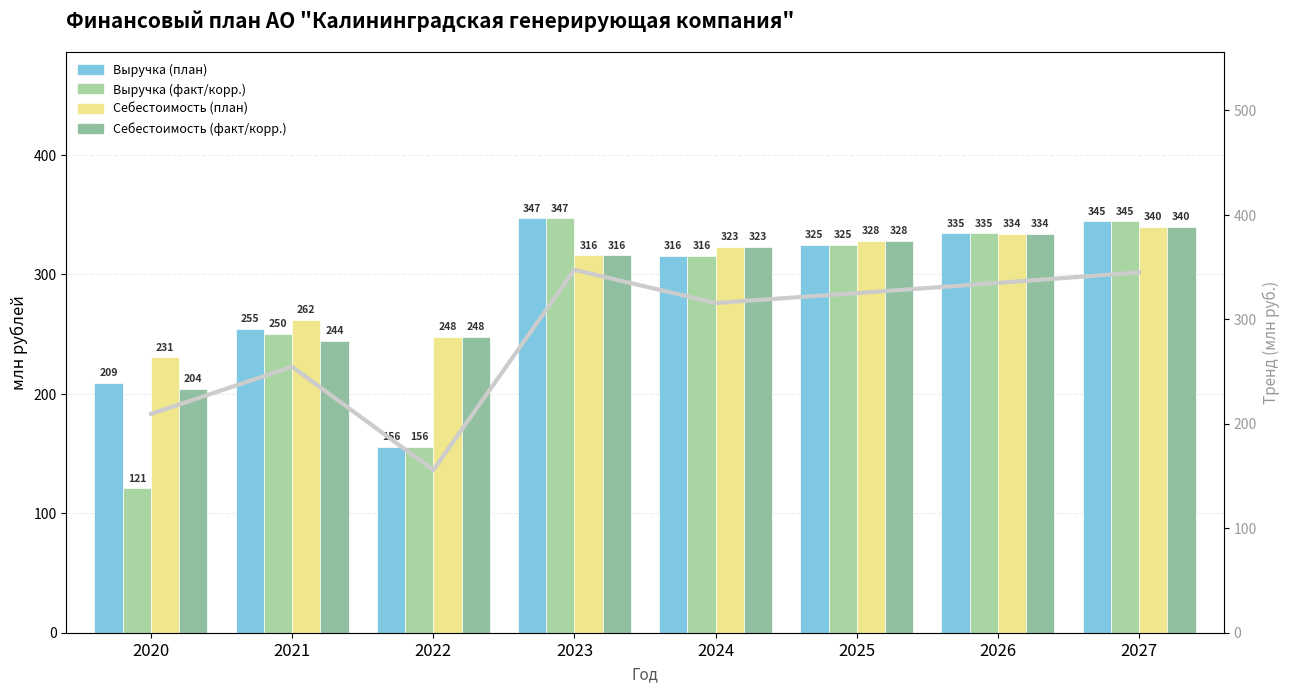

What is the value of the Выручка (факт/корр.) bar at the 4th from the left?

347.3